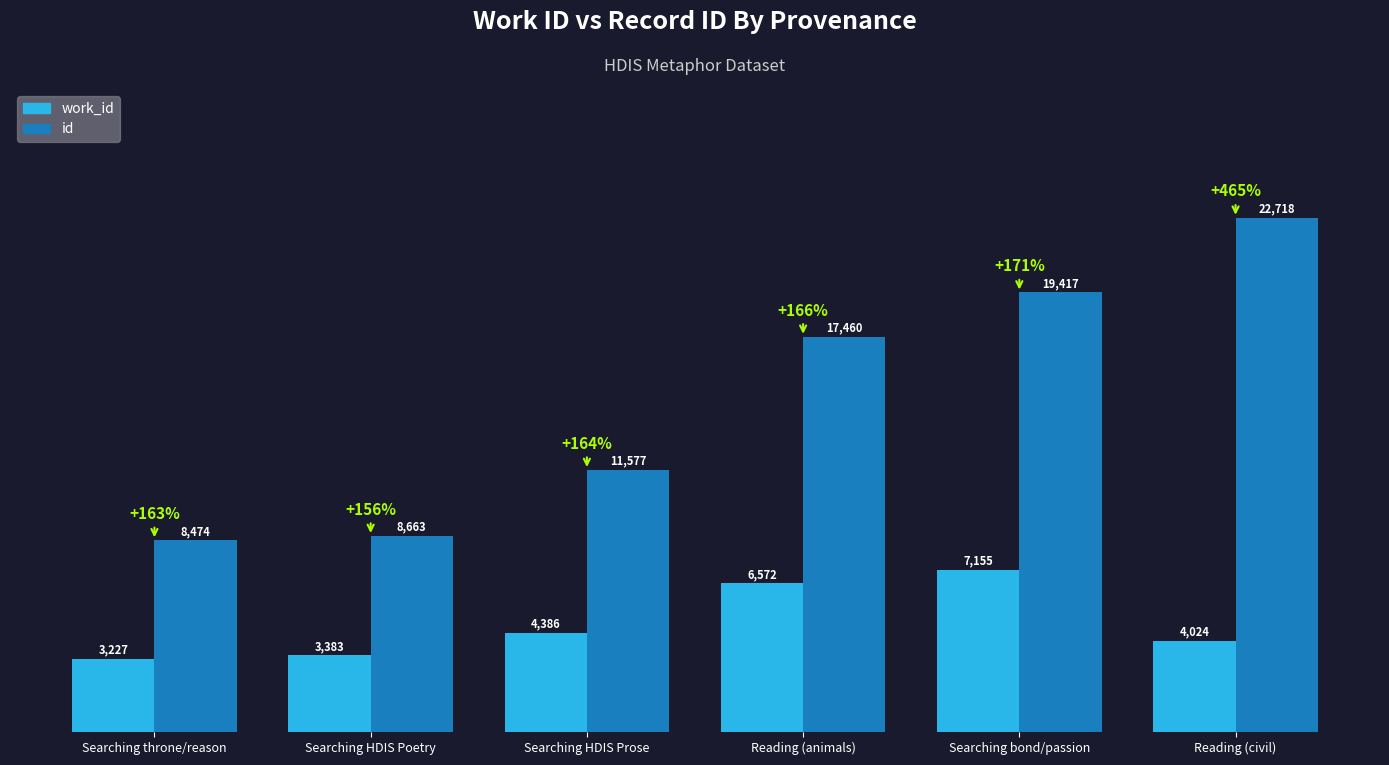

What is the value of the id bar at the 6th from the left?

22718